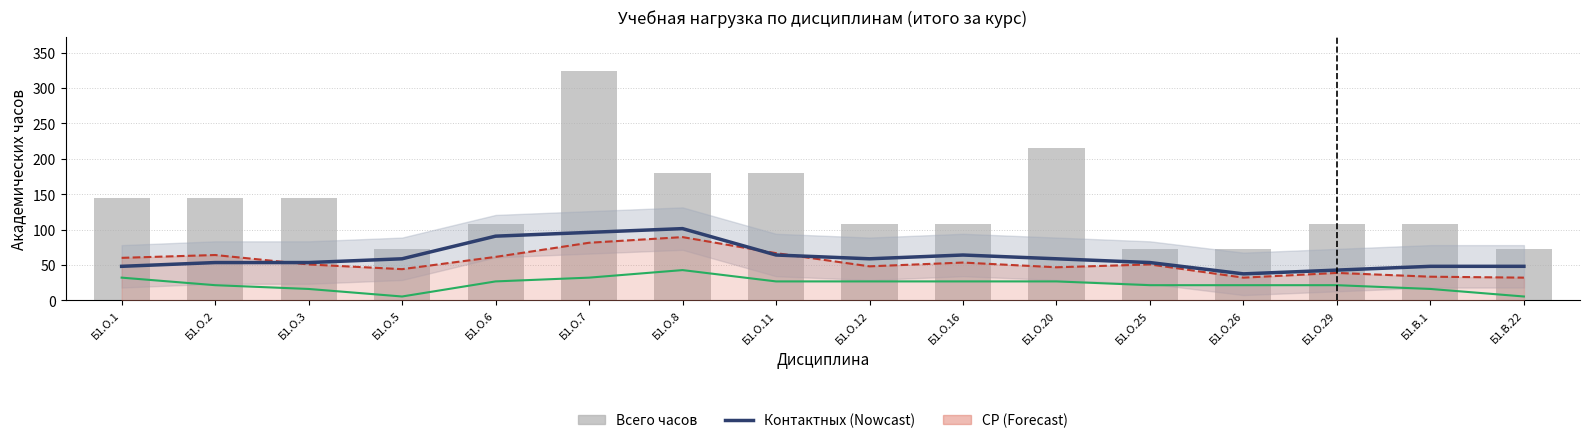

At which label is СР closest to 60?

Б1.О.1